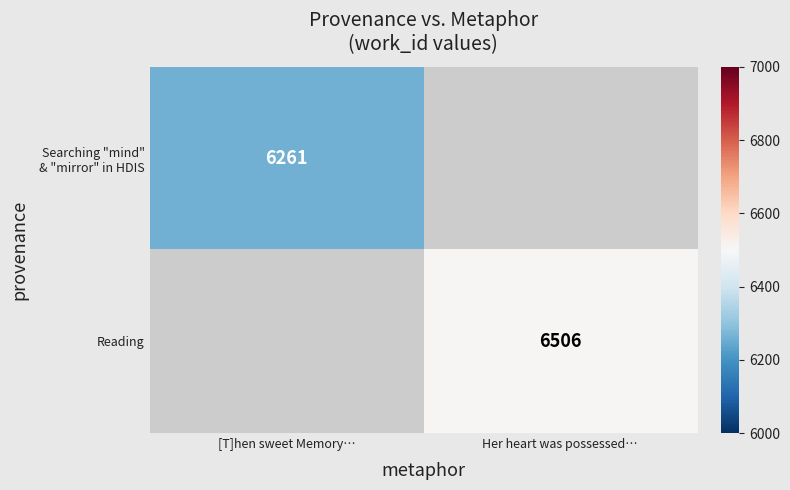

True or false: Reading has a value of 3345 at Her heart was possessed….

False